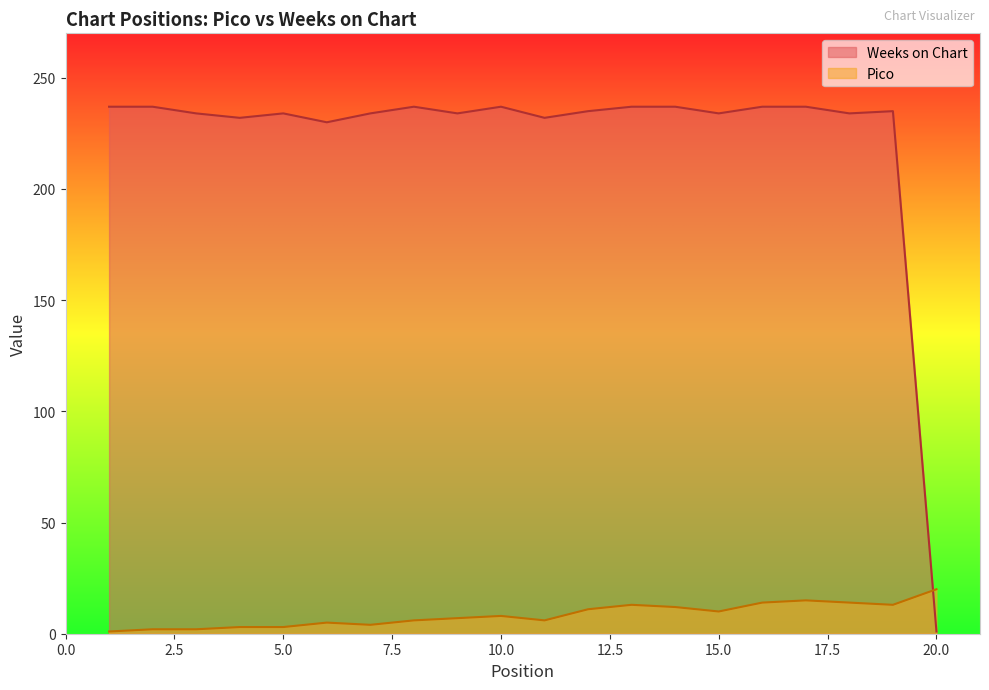

List the labels in order of Weeks on Chart value, largest first.

1, 2, 8, 10, 13, 14, 16, 17, 12, 19, 3, 5, 7, 9, 15, 18, 4, 11, 6, 20